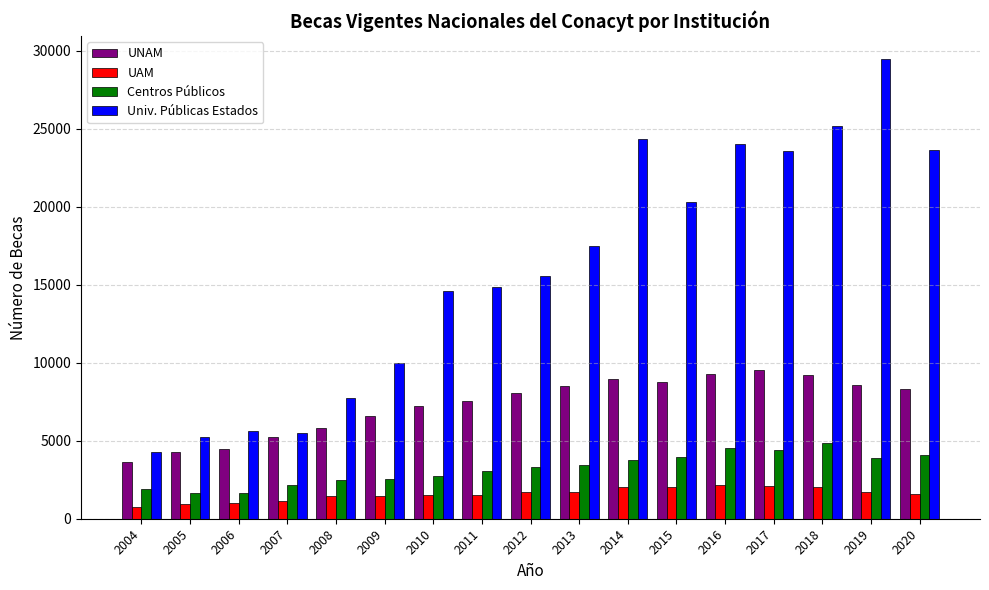

Is it true that Univ. Públicas Estados equals 1065 at 2004?

False